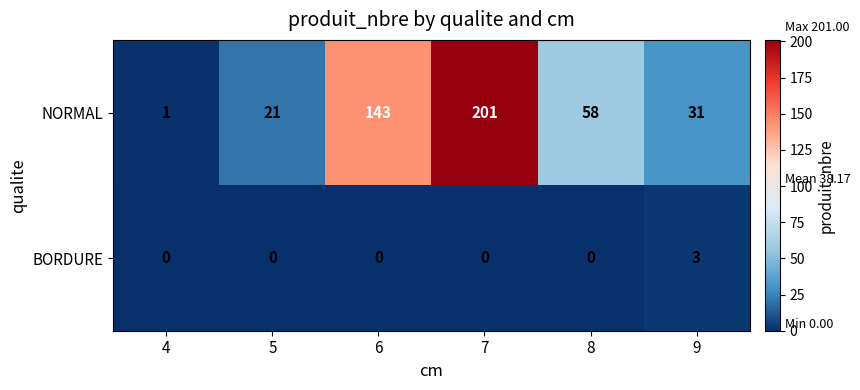

True or false: BORDURE has a value of 0 at 7.

True